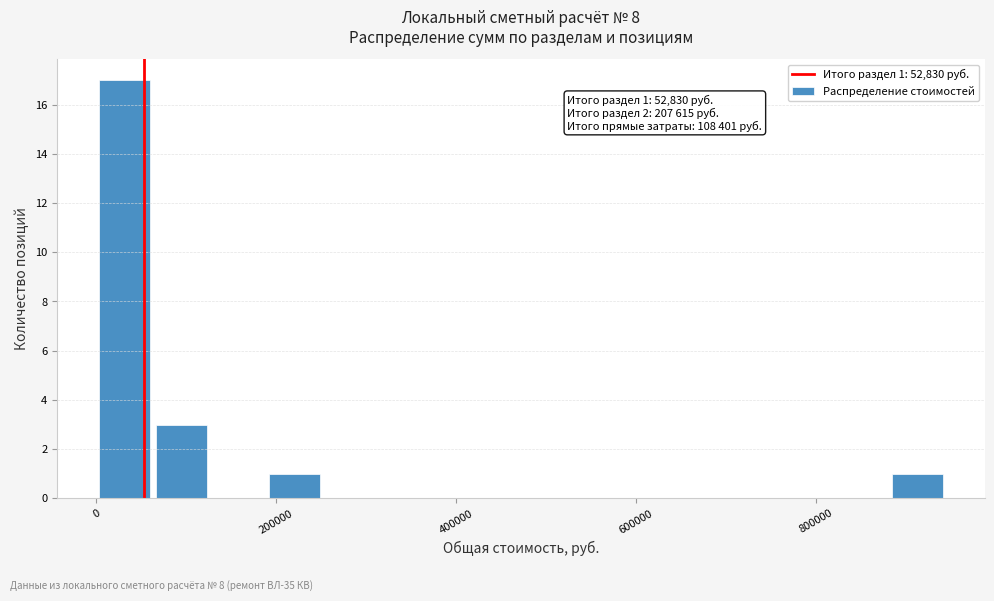

Around what value on the x-axis is the tallest bar? Give the approximate position of its centre, as read against the axis.

40000